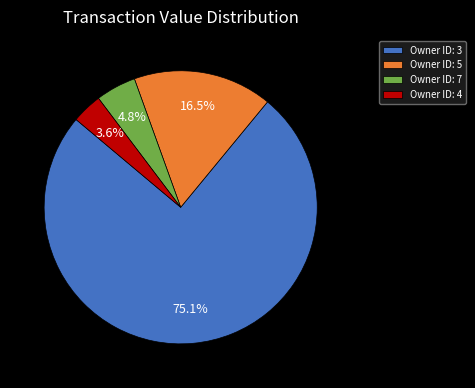

How many slices are in this pie chart?

4